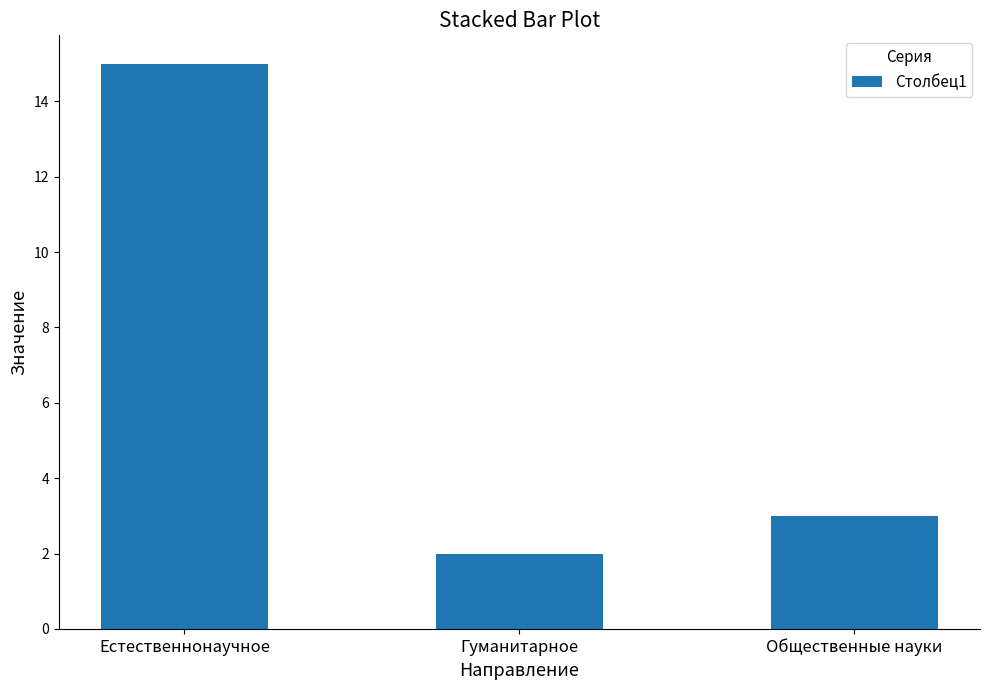

Reading left to right, extract all data points from this chart.

Естественнонаучное=15	Гуманитарное=2	Общественные науки=3